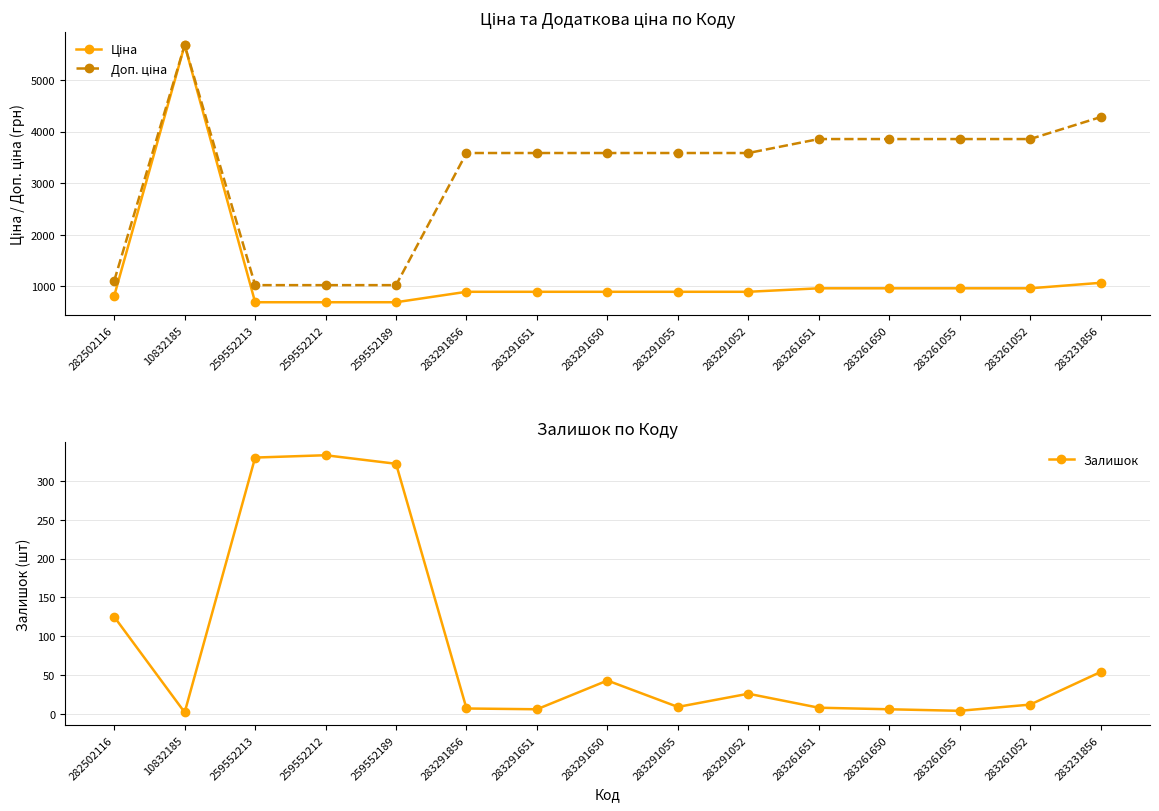

What value does the Залишок series have at 282502116?

125